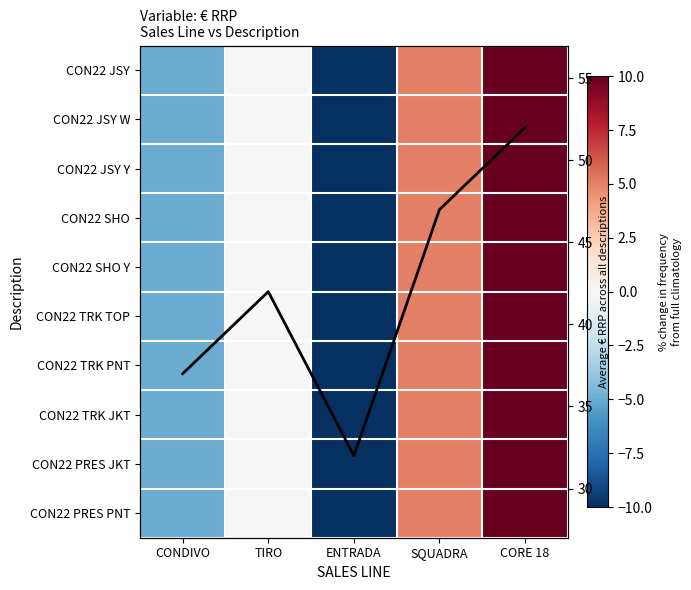

Read the CON22 SHO value at CONDIVO, to the nearest 5.

-5